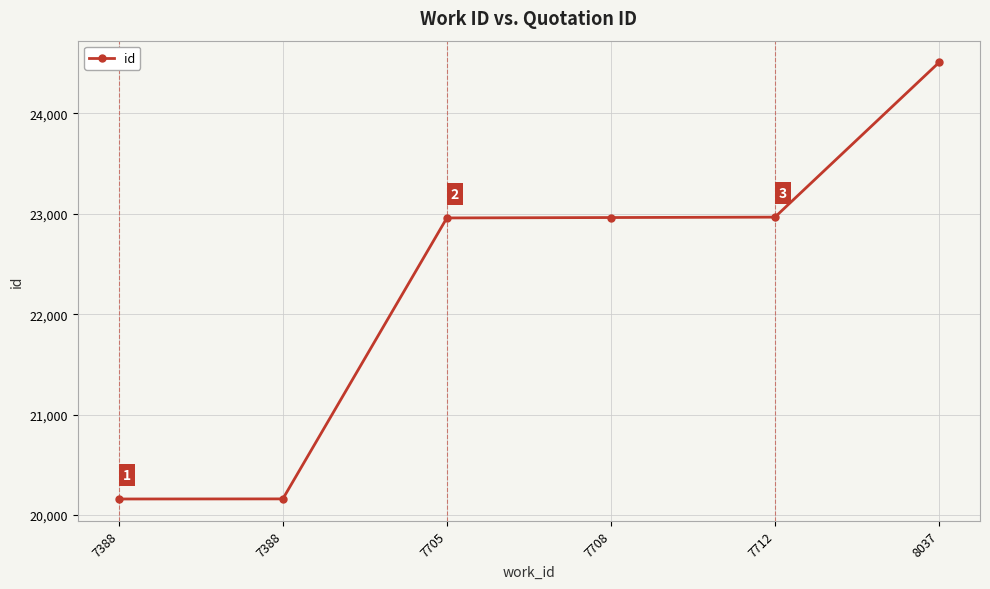

Reading left to right, list all the values displayed in this chart.

20160	20161	22959	22963	22967	24507